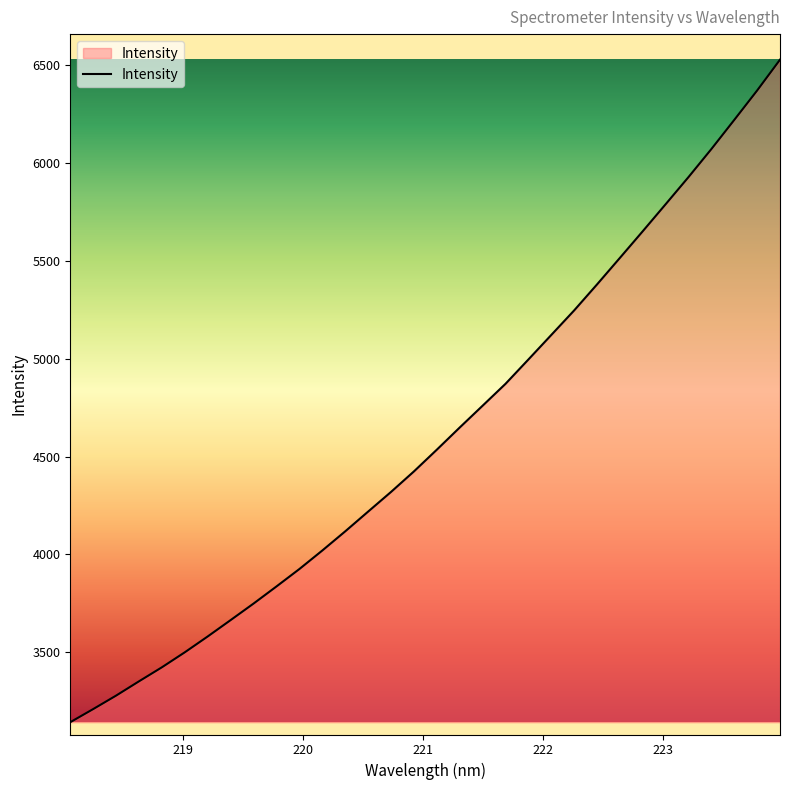

What is the minimum value shown in the chart?

3143.0